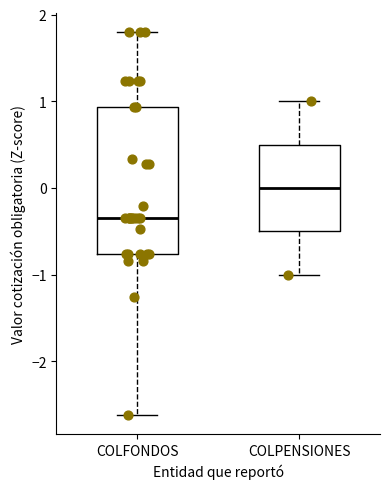

Where does the median line of the box for COLPENSIONES sit on the y-axis? The values are not printed on the chart, so give them approximately, as read against the axis.

0.0